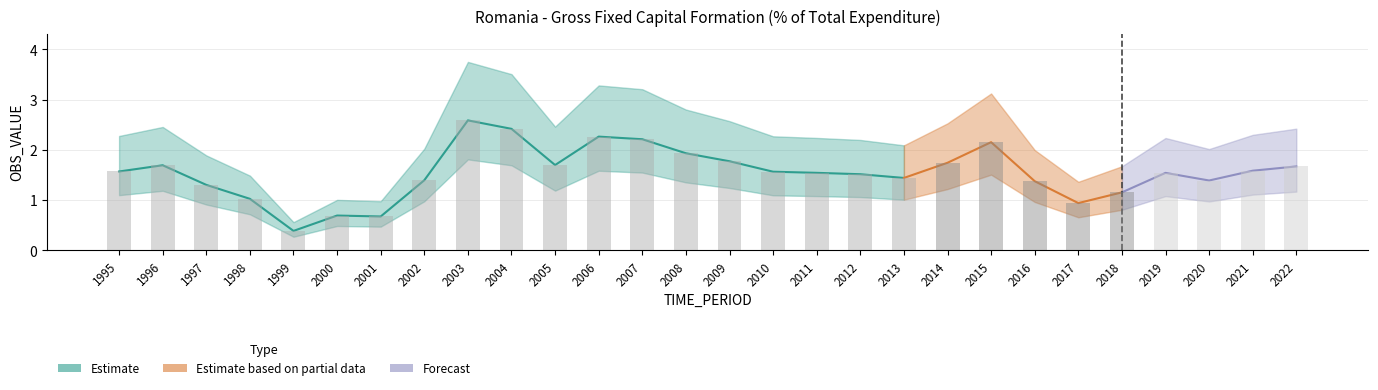

List the labels in order of value, smallest first.

1999, 2001, 2000, 2017, 1998, 2018, 1997, 2016, 2020, 2002, 2013, 2012, 2019, 2011, 2010, 1995, 2021, 2022, 1996, 2005, 2014, 2009, 2008, 2015, 2007, 2006, 2004, 2003